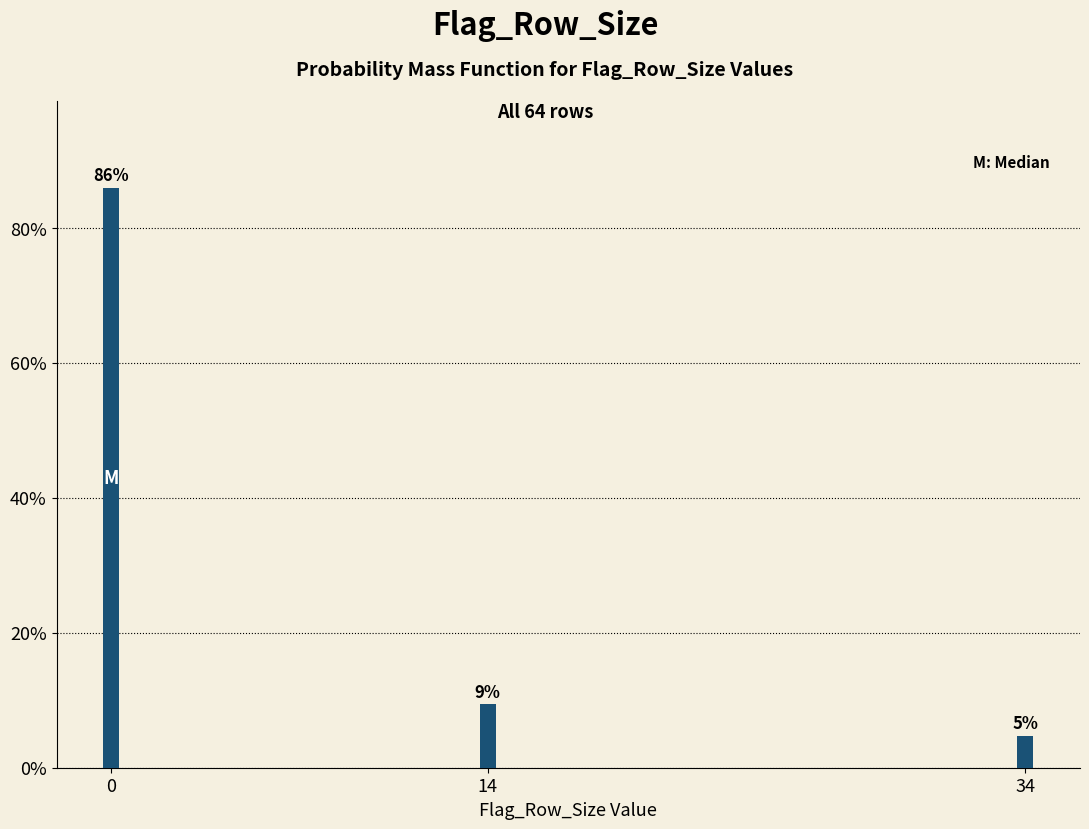

How many bars are there in total?

3